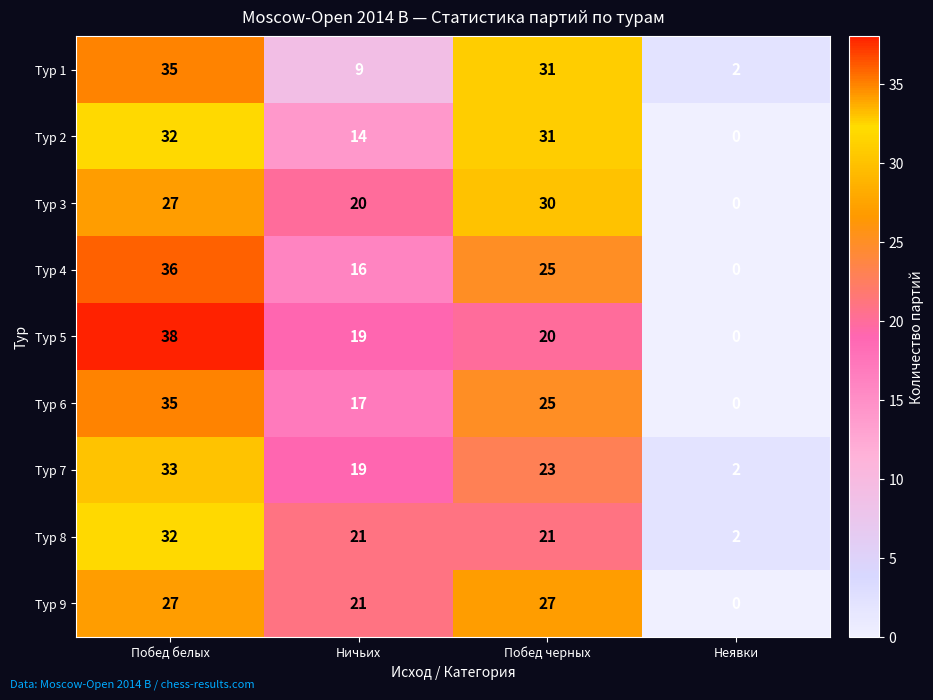

Which label corresponds to the smallest value in the chart?

Неявки